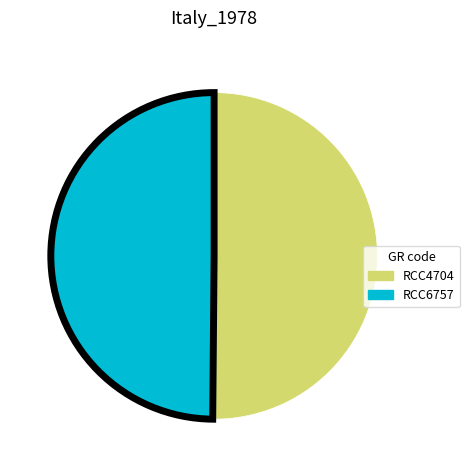

Approximately how many times larger is the value at RCC4704 compared to RCC6757?

1.0